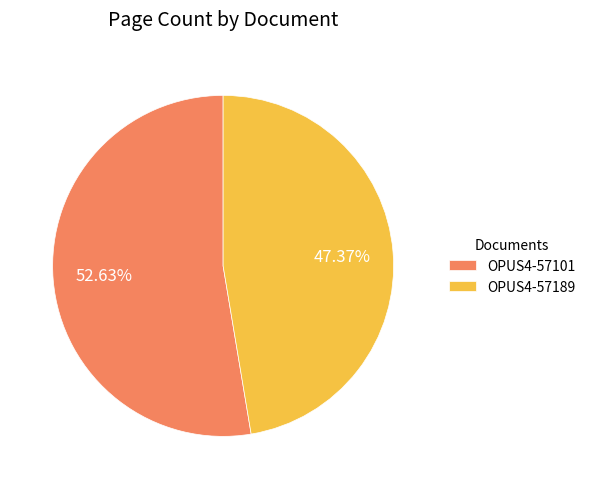

Between OPUS4-57101 and OPUS4-57189, which is larger?

OPUS4-57101